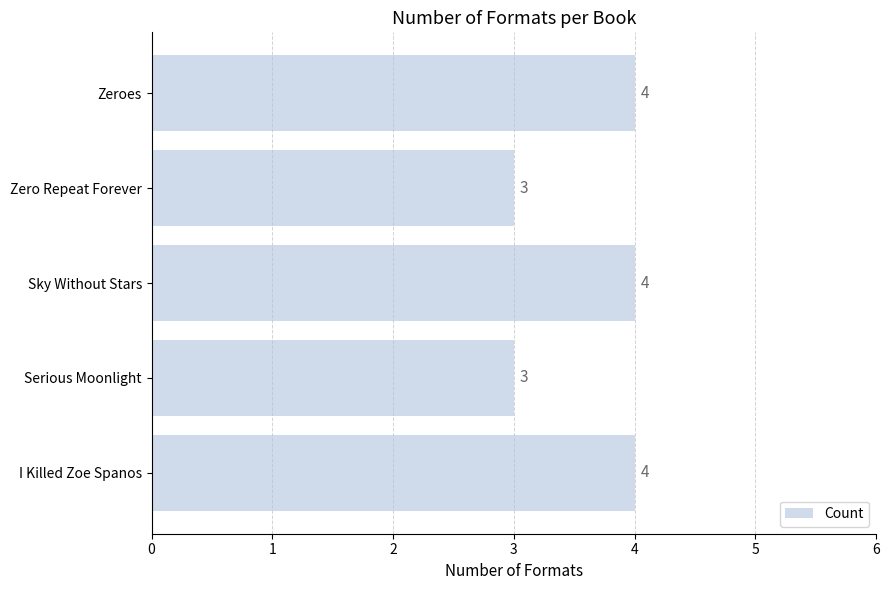

What value does the data have at Zero Repeat Forever?

3